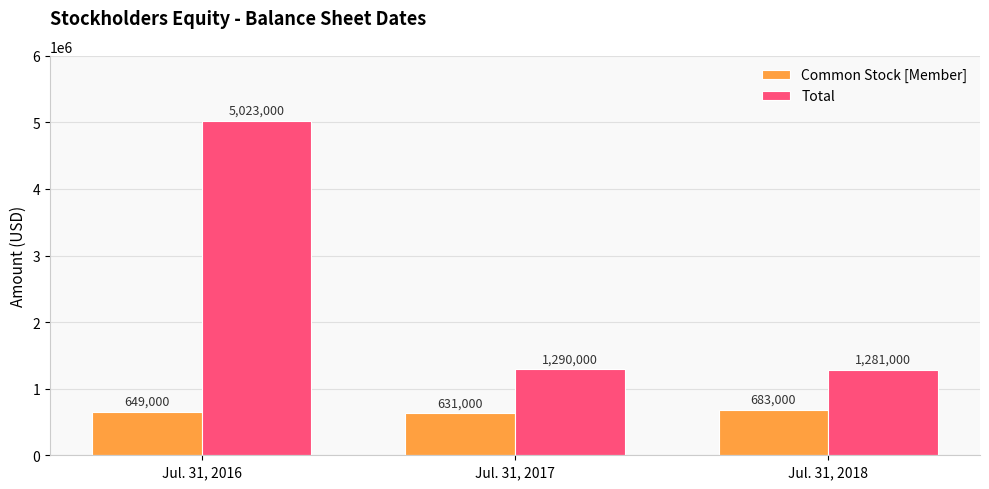

How many Common Stock [Member] values are between 631000 and 683000?

3